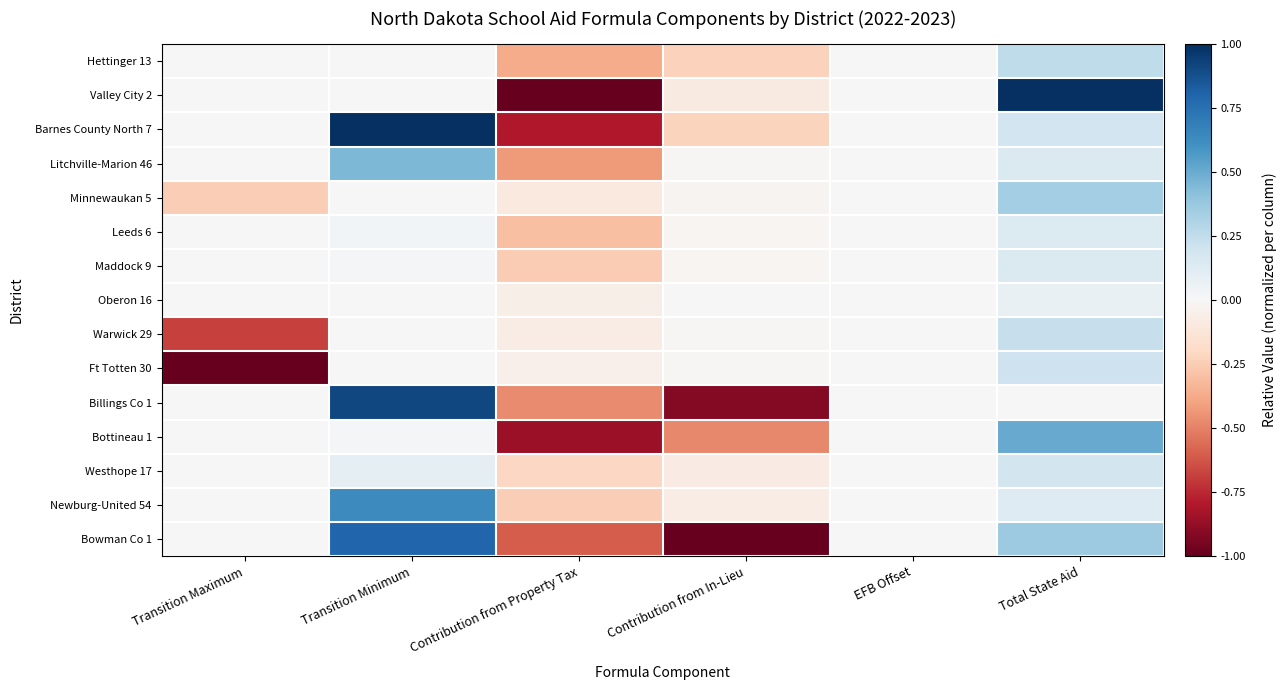

At which category is the sum across all series the highest?

Transition Minimum